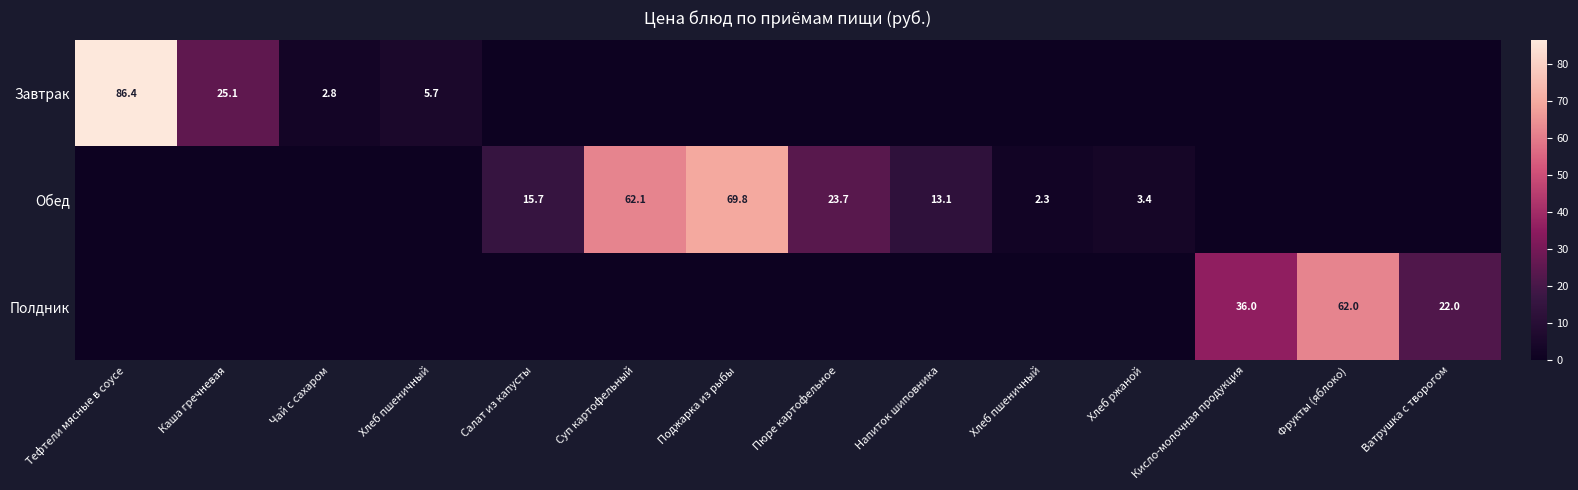

Rank the series by their maximum value, from highest to lowest.

Завтрак, Обед, Полдник